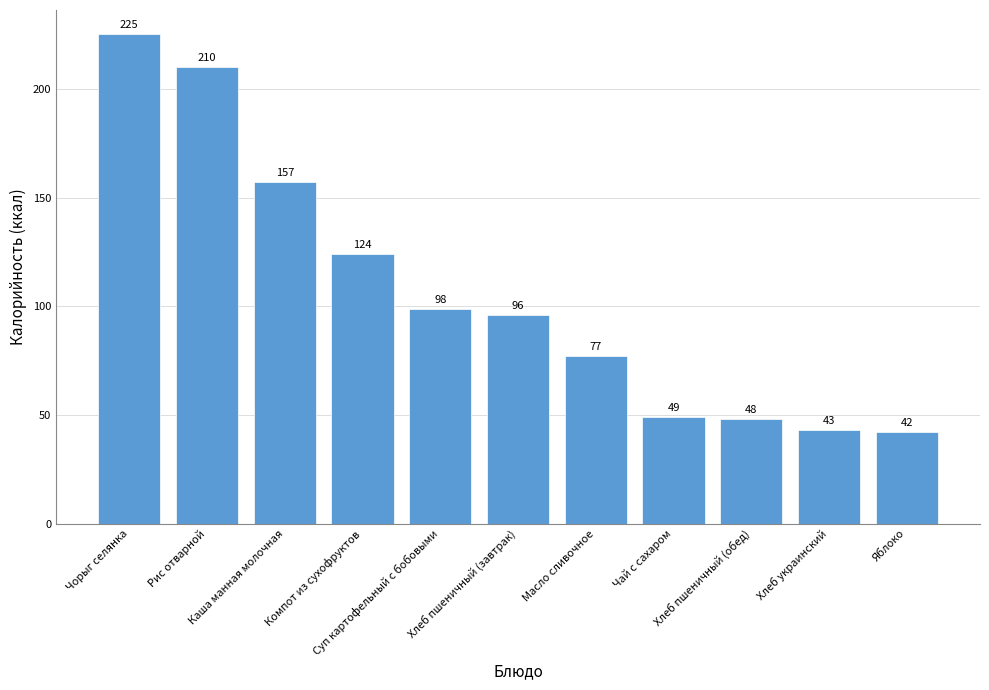

What position from the right is Масло сливочное?

5